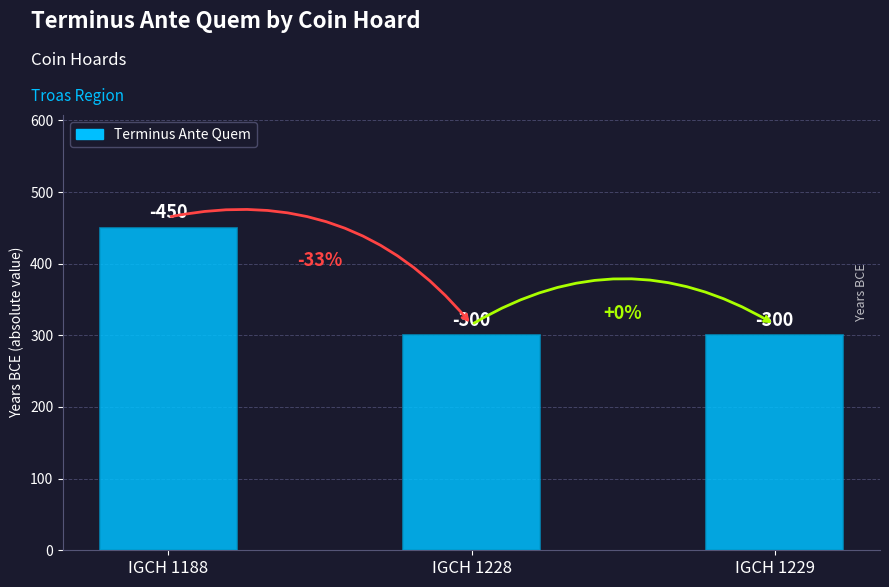

Reading left to right, transcribe all the data shown in this chart.

IGCH 1188=450	IGCH 1228=300	IGCH 1229=300